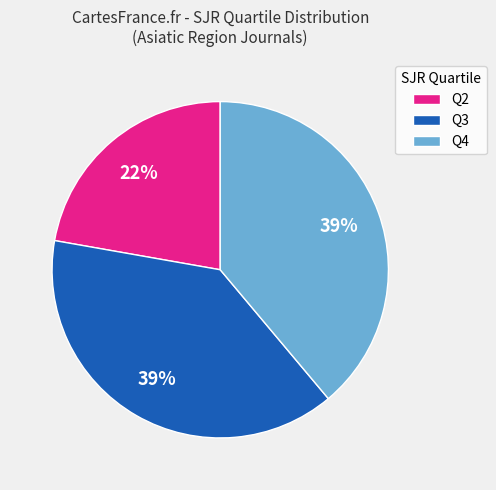

Is it true that Q4 is 39% of the pie?

True